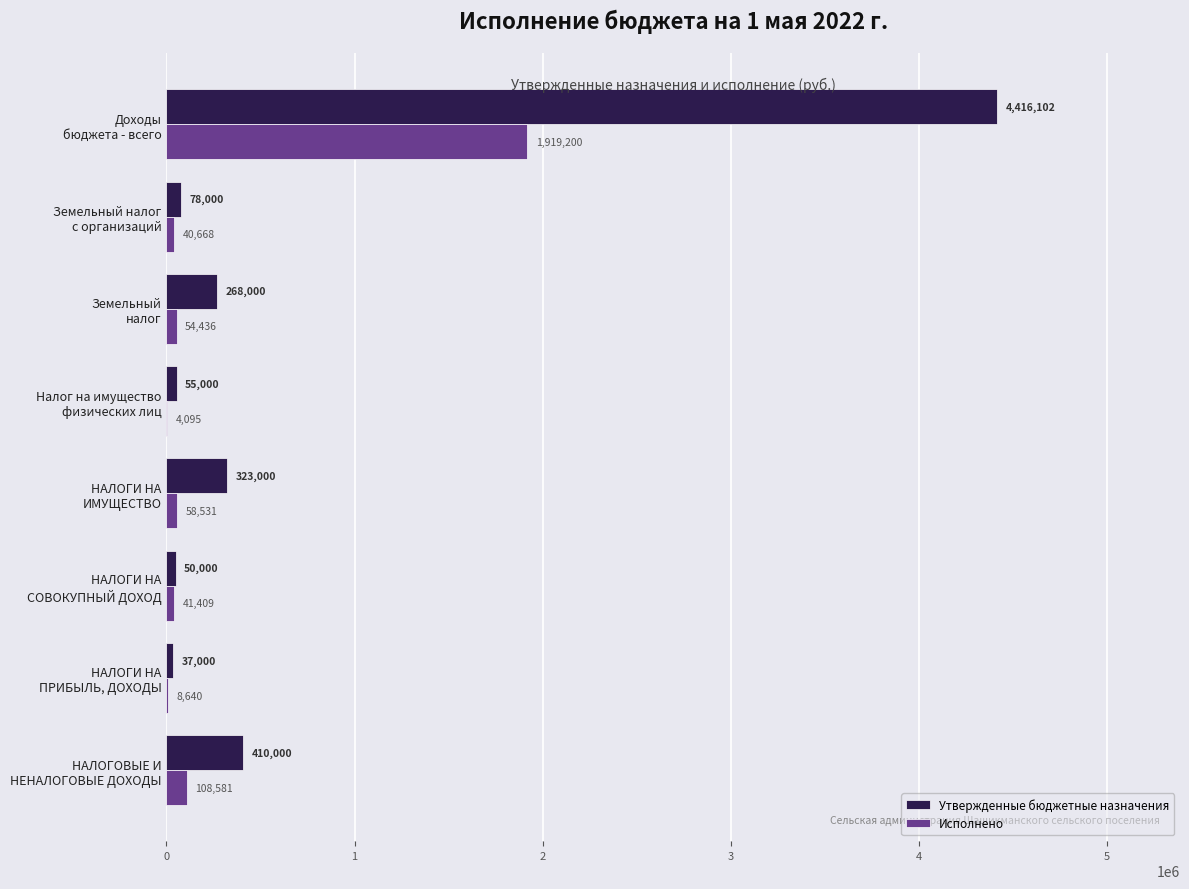

How many data points does each series have?

8